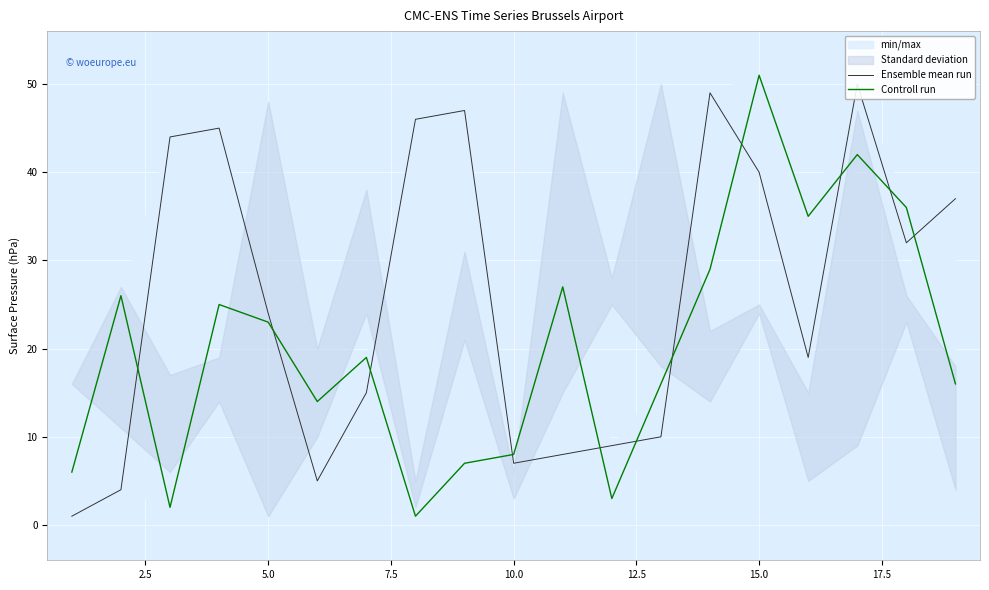

Which series has the largest total across all categories?

Ensemble mean run